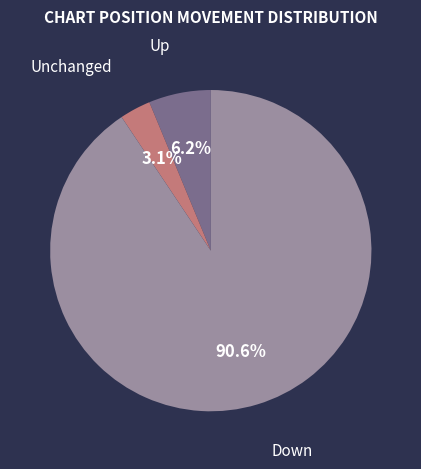

Is there a majority slice in this chart?

Yes